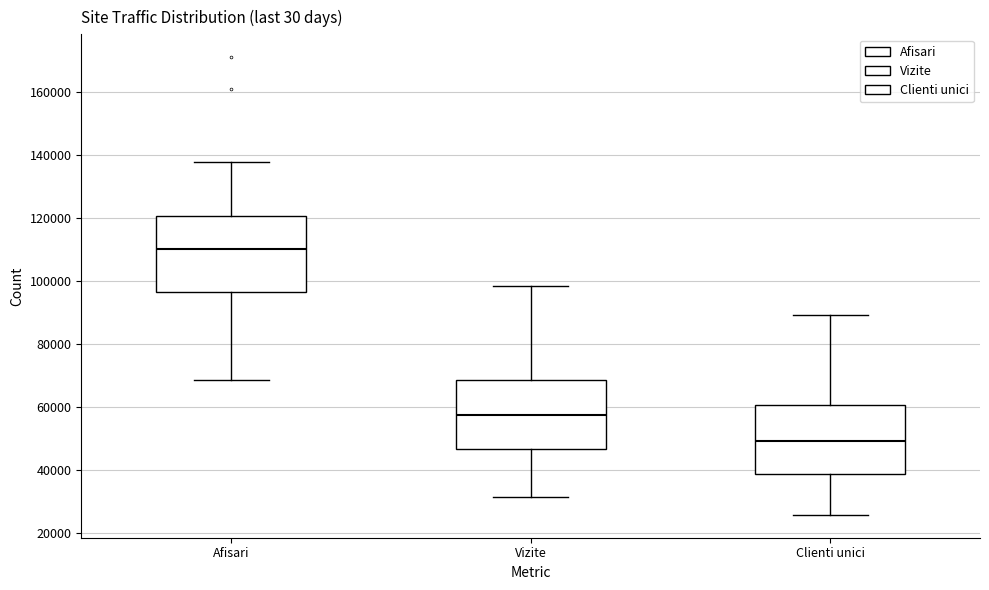

Which box is the tallest, from its lower edge to its upper edge?

Afisari